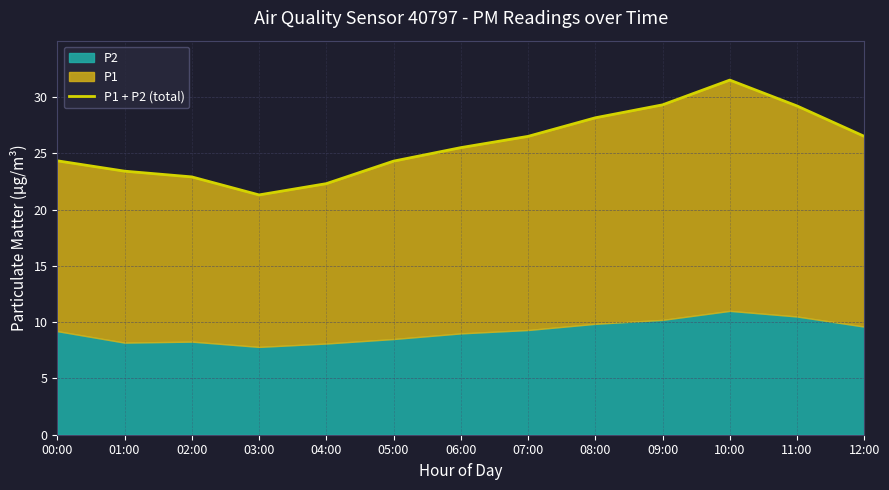

The chart shows a value of 28.1 at 08:00. True or false?

True